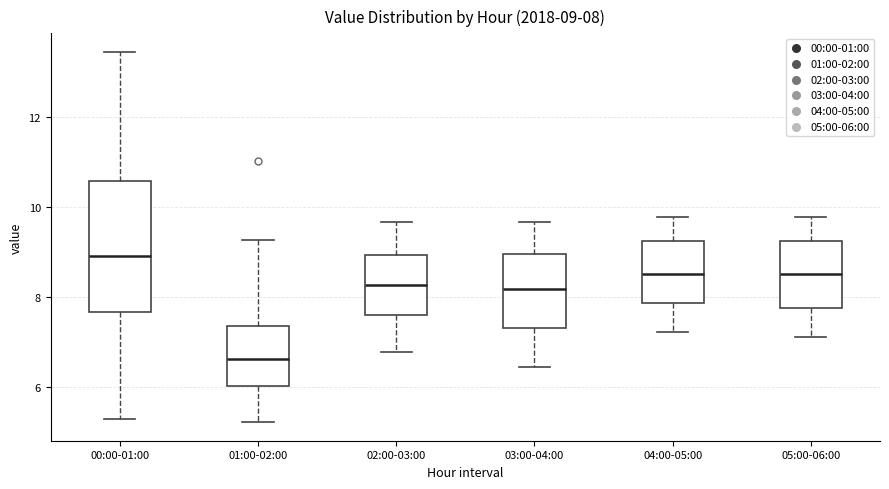

Which box's median line is the lowest?

01:00-02:00